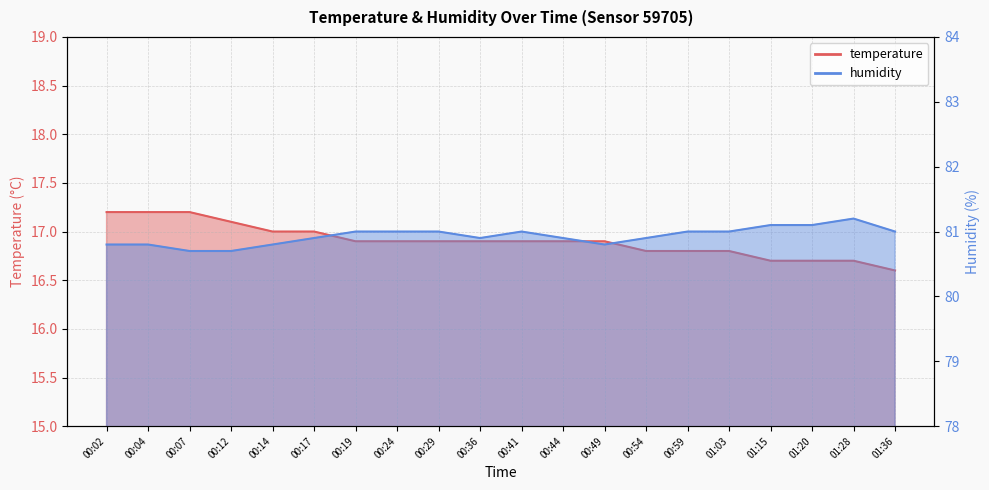

Does the chart have visible grid lines?

Yes